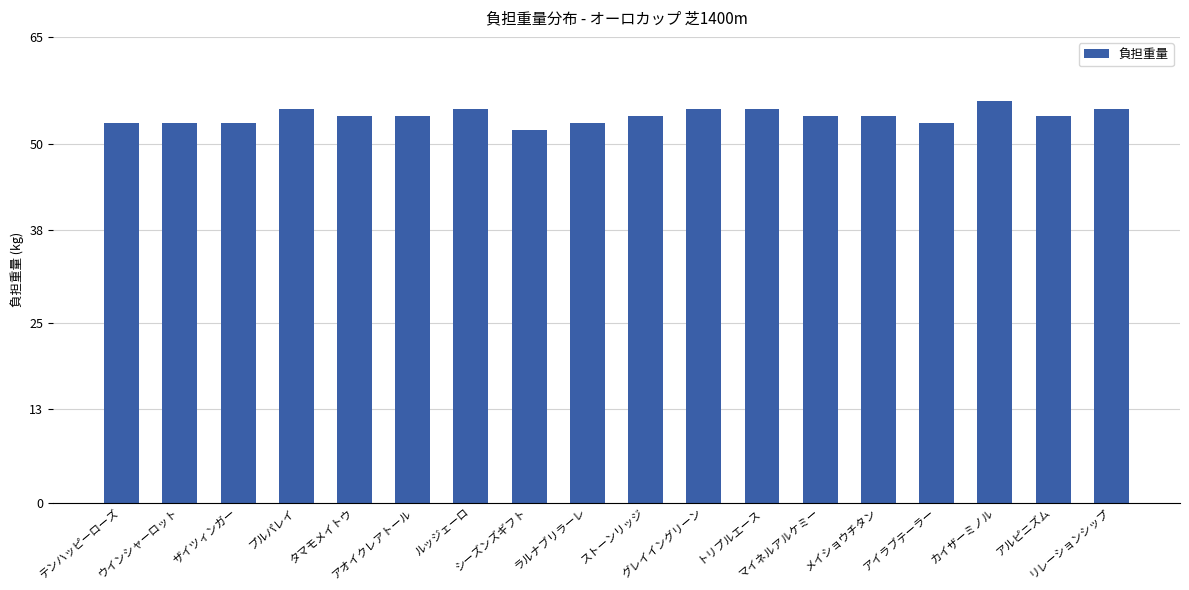

What is the difference between the maximum and second lowest values?

3